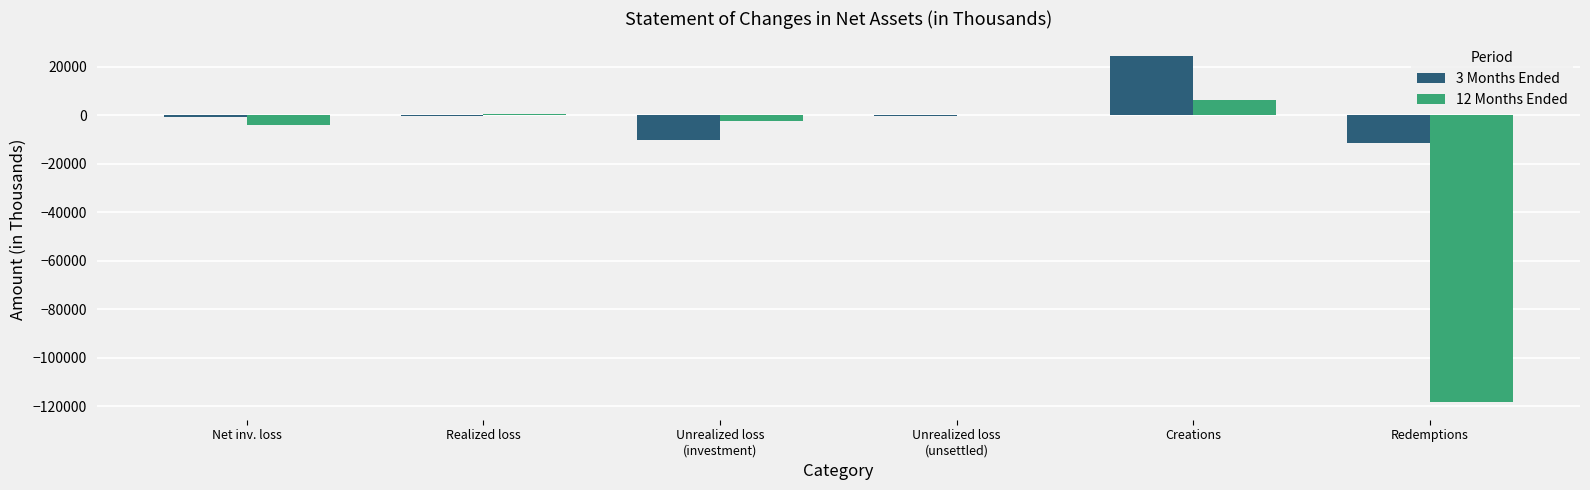

At which category is the sum across all series the highest?

Creations